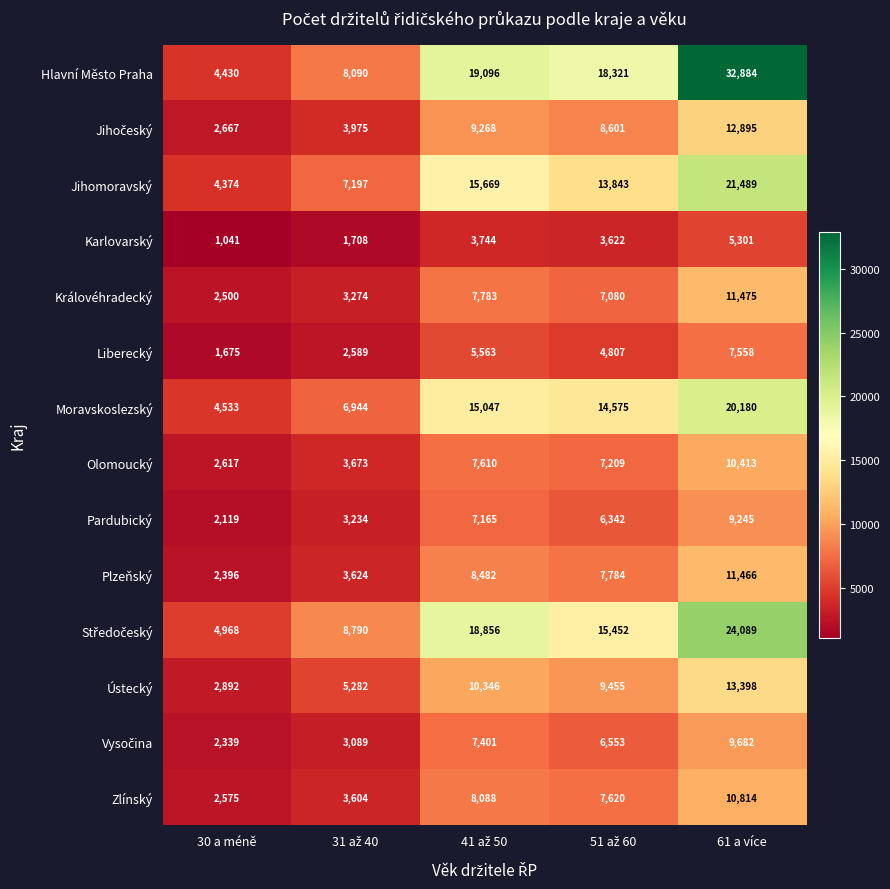

What is the total value across all series at 61 a více?

200889